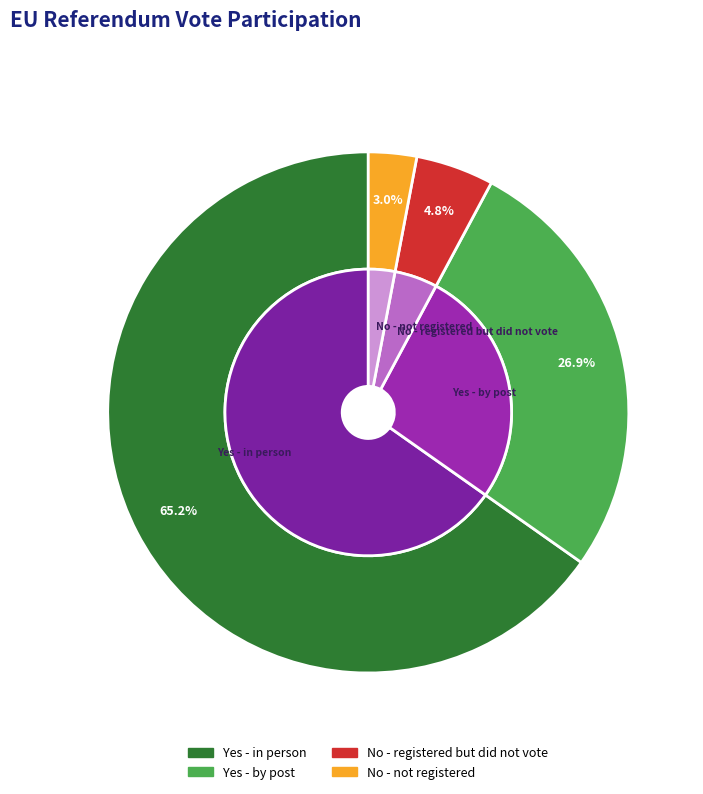

Which category accounts for the majority?

Yes - in person